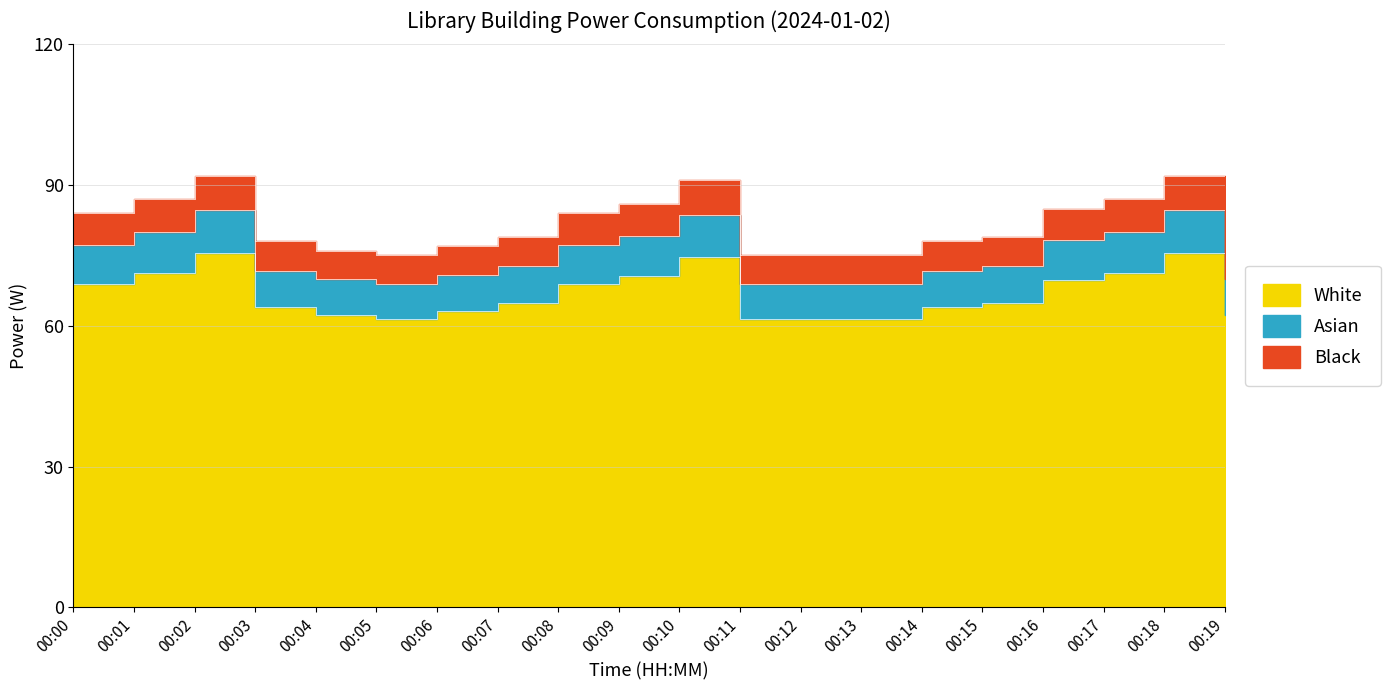

True or false: the data has more than 1 interior local peaks.

True